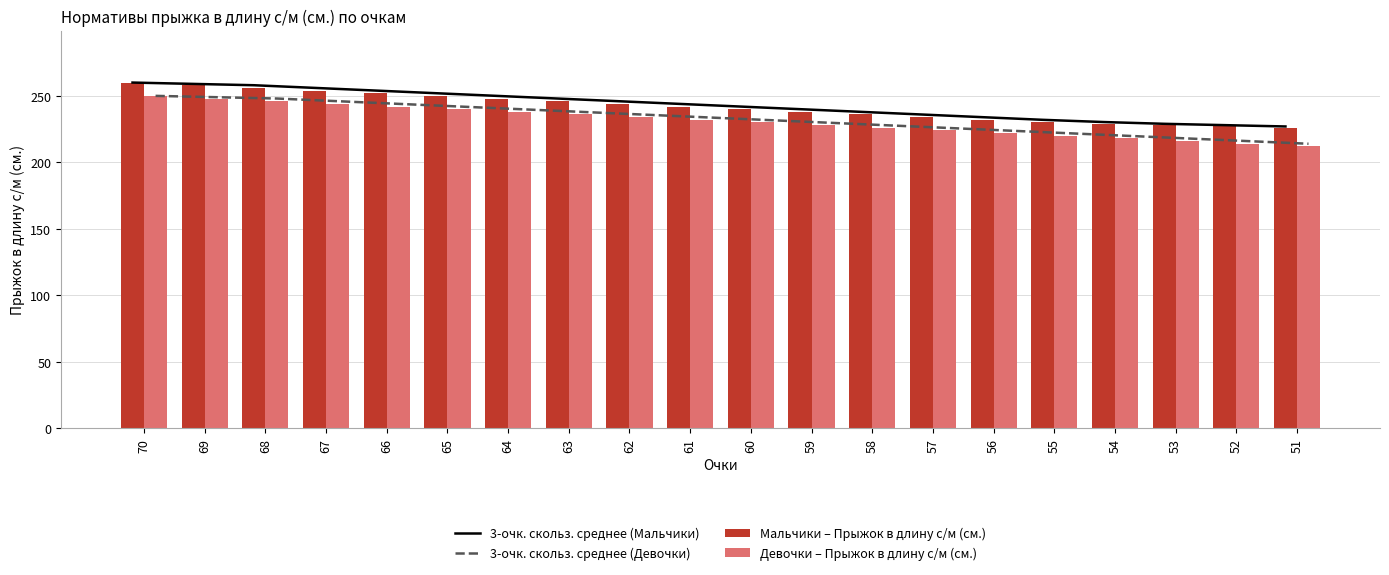

The value of Мальчики – Прыжок в длину с/м (см.) at 62 is 244.0. True or false?

True